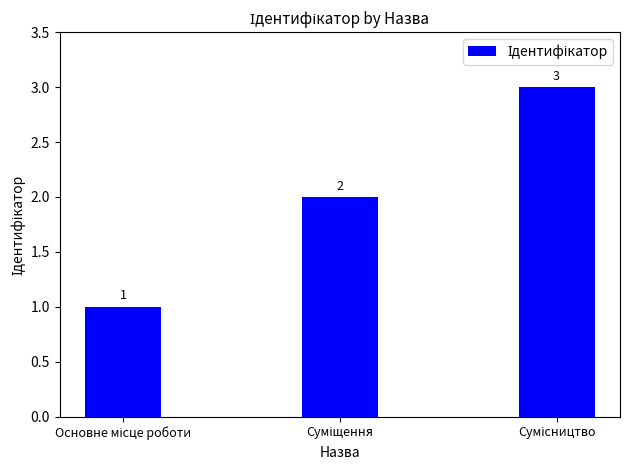

How many values are between 1 and 3?

3